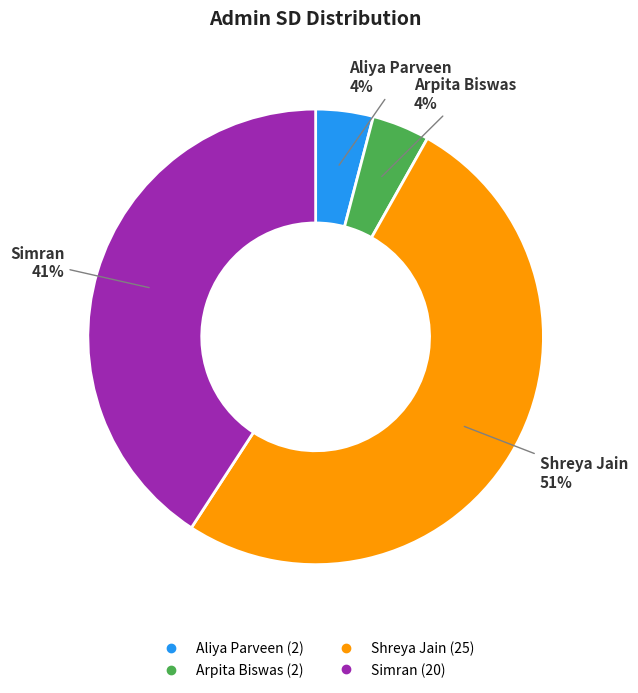

Is it true that Simran is 33% of the pie?

False